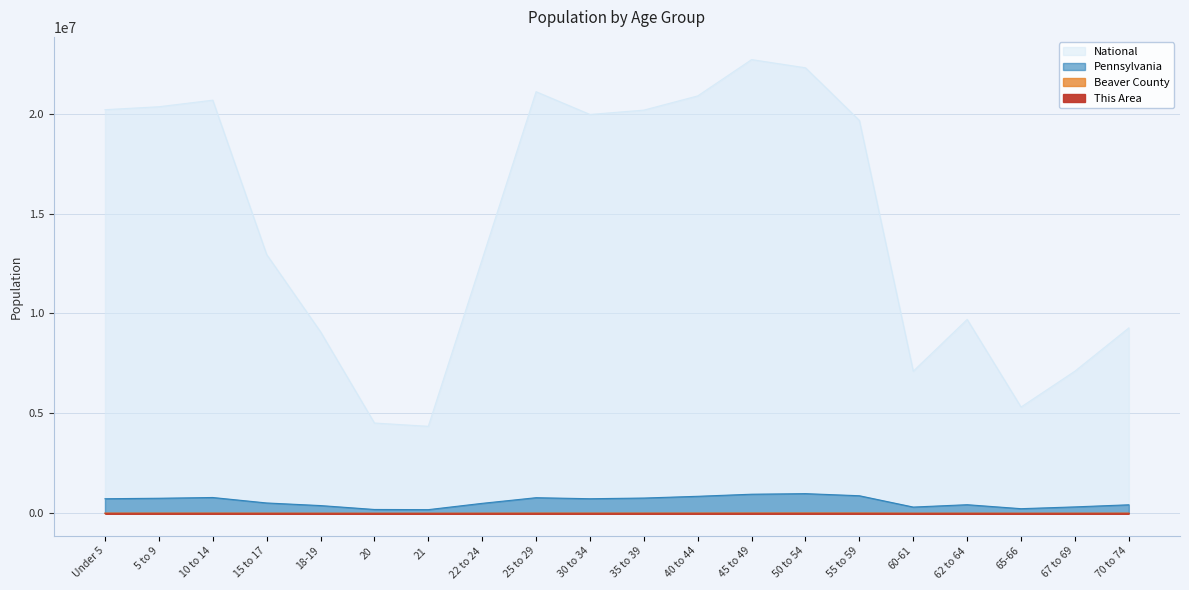

What is the sum of all Pennsylvania values?

11722610